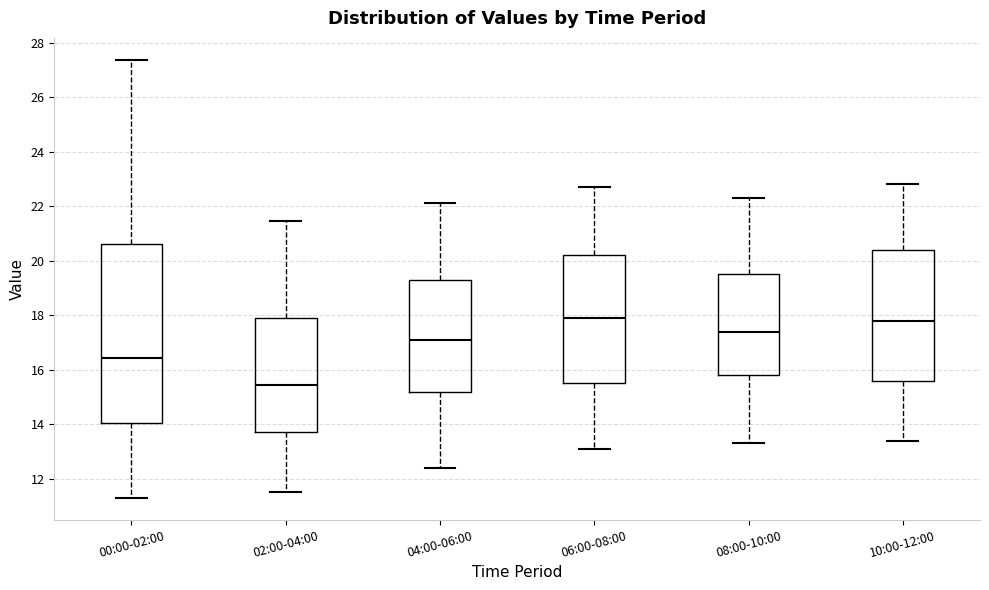

Where is the upper edge of the box for 08:00-10:00 on the y-axis? The values are not printed on the chart, so give them approximately, as read against the axis.

19.6